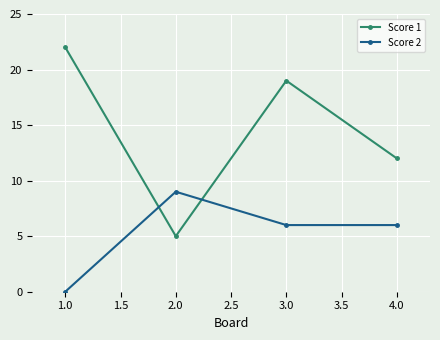

True or false: Score 2 and Score 1 intersect in this chart.

True